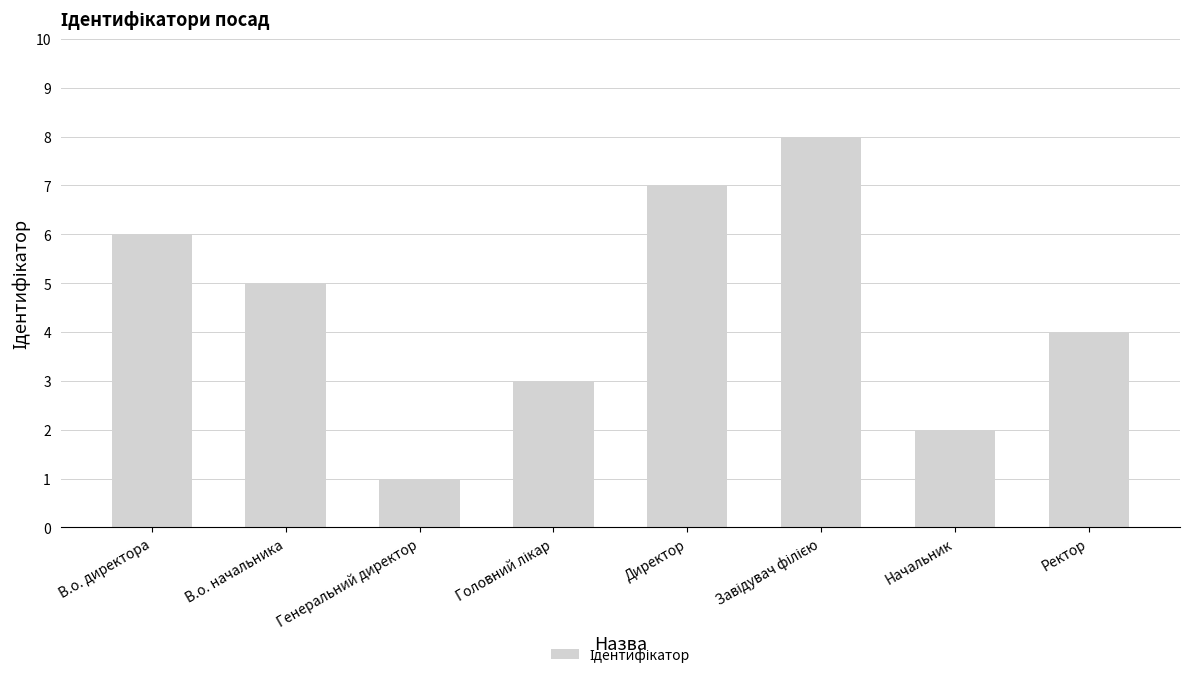

What is the change in value from Генеральний директор to Директор?

+6